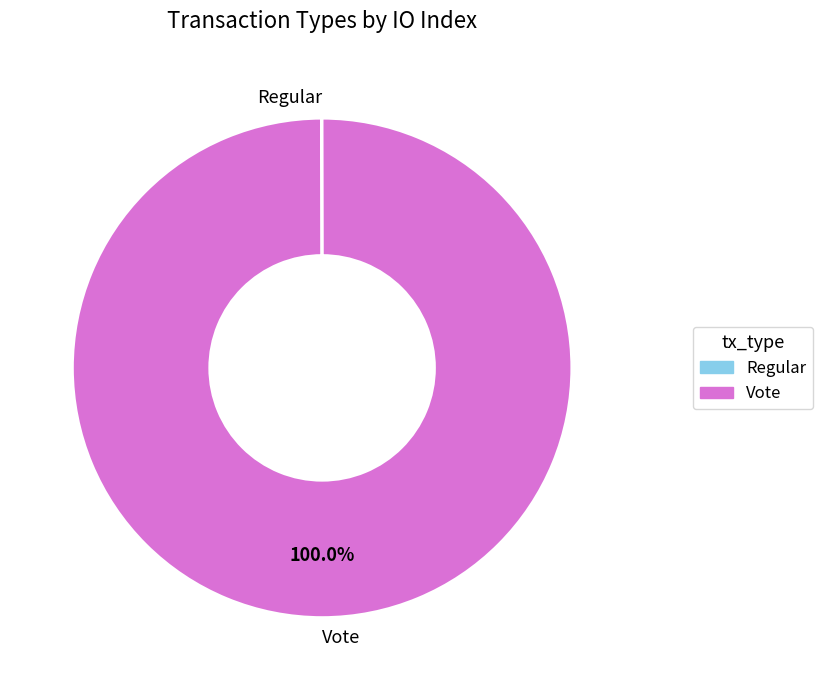

Which category has the biggest portion of the pie?

Vote